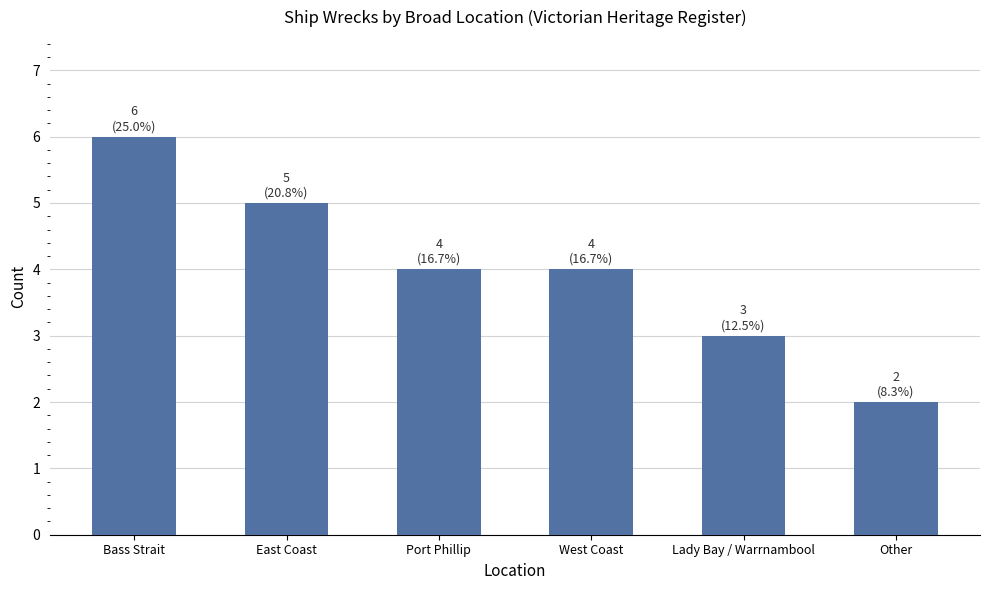

Is it true that the value at East Coast is 5?

True